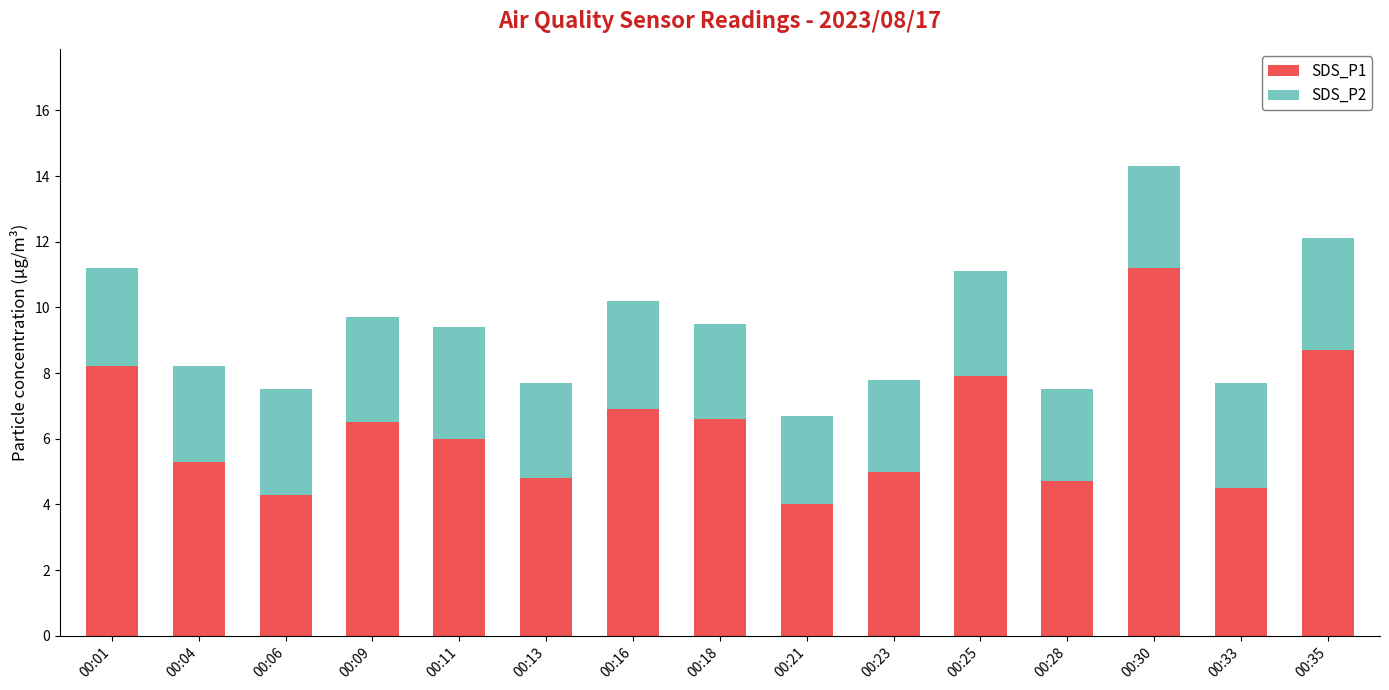

Reading right to left, transcribe the values for SDS_P1.

8.7	4.5	11.2	4.7	7.9	5.0	4.0	6.6	6.9	4.8	6.0	6.5	4.3	5.3	8.2